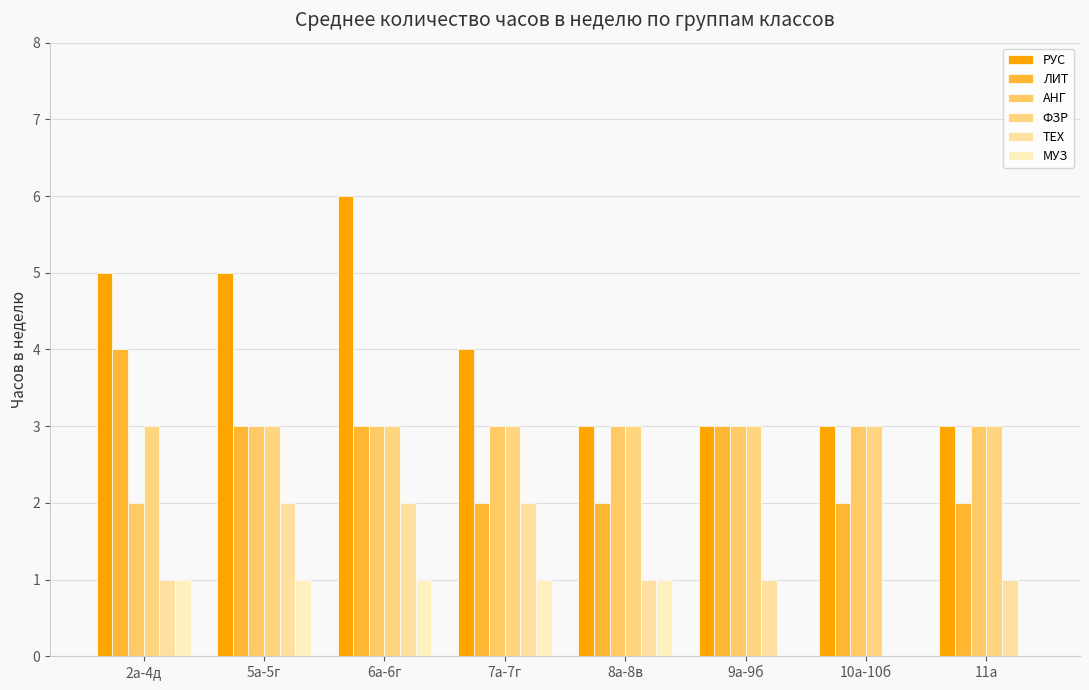

Is it true that АНГ equals 3 at 10а-10б?

True